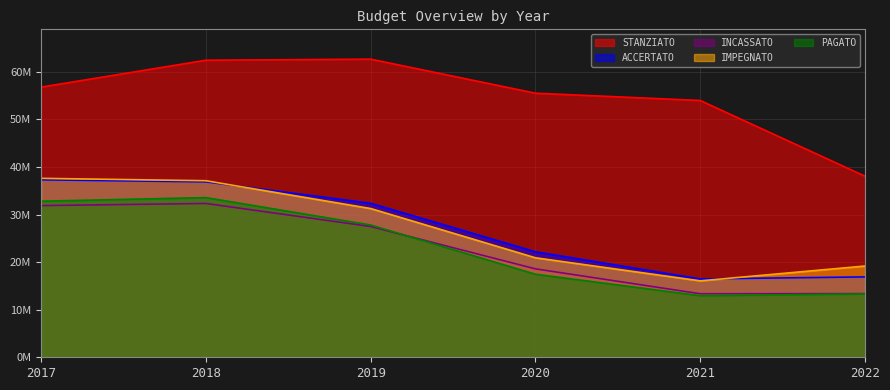

True or false: STANZIATO and INCASSATO cross at least once.

False